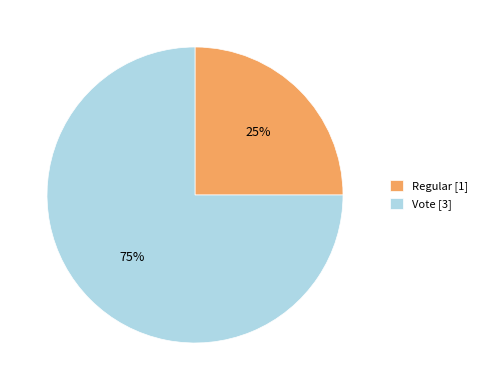

Between Vote and Regular, which is larger?

Vote